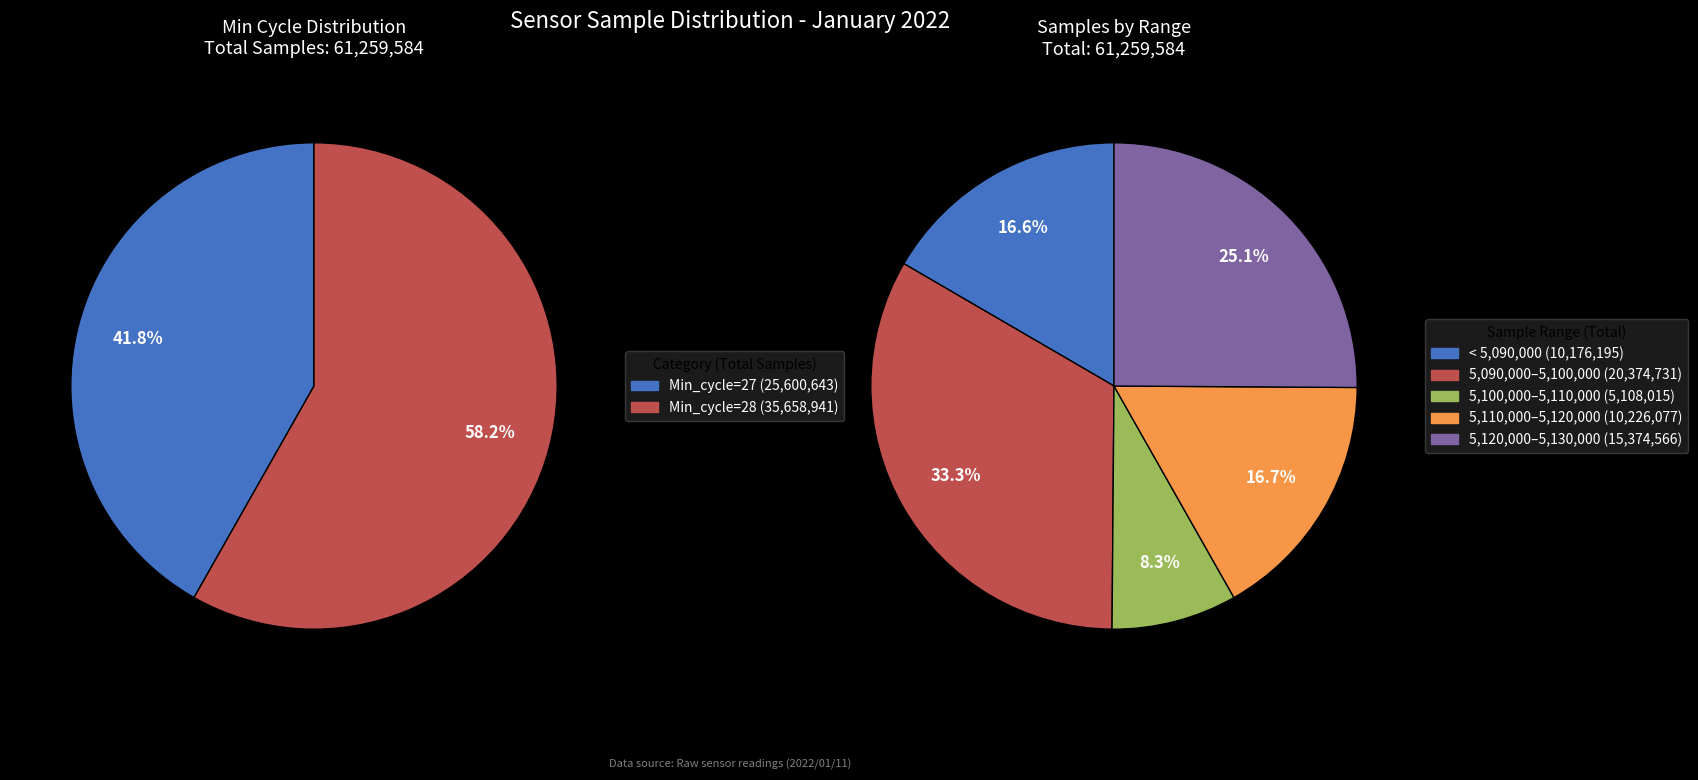

Which slice is the smallest?

27